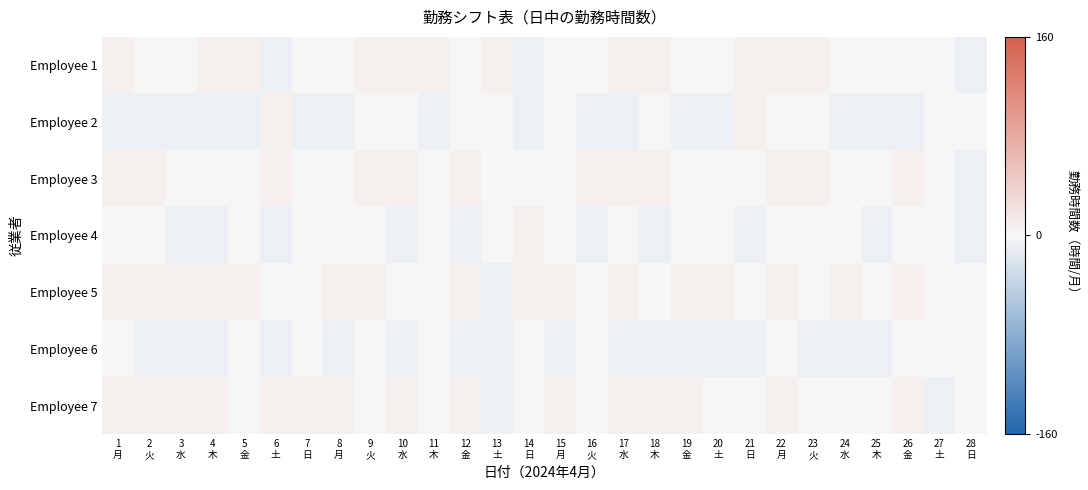

Which has a higher value, 8
月 or 11
木?

11
木